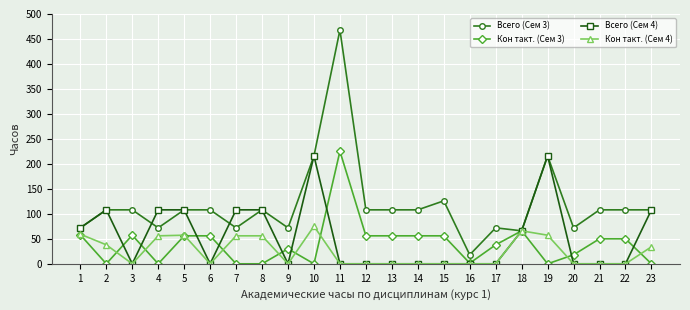

What is the maximum value shown in the chart?

468.0